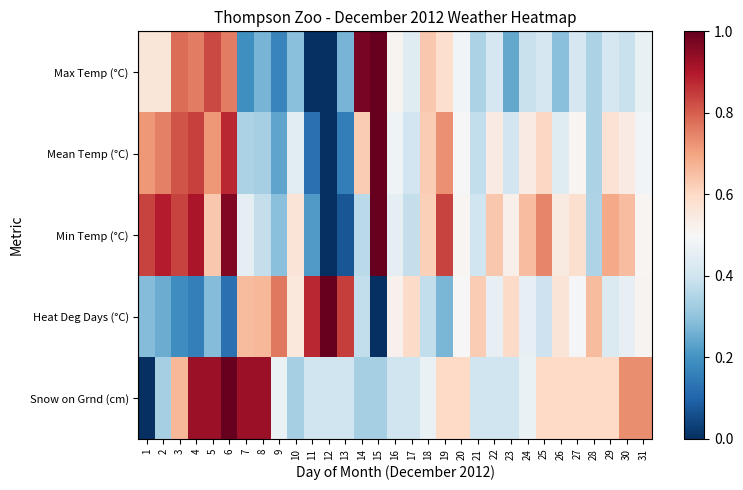

Reading left to right, list all the values displayed in this chart.

Max Temp (°C): 1=0.6	2=0.6	3=0.8	4=0.8	5=0.8	6=0.8	7=0.2	8=0.3	9=0.2	10=0.3	11=0.0	12=0.0	13=0.3	14=1.0	15=1.0	16=0.5	17=0.4	18=0.6	19=0.6	20=0.5	21=0.3	22=0.4	23=0.2	24=0.4	25=0.4	26=0.3	27=0.4	28=0.3	29=0.4	30=0.4	31=0.5
Mean Temp (°C): 1=0.7	2=0.8	3=0.8	4=0.8	5=0.7	6=0.9	7=0.3	8=0.3	9=0.2	10=0.4	11=0.1	12=0.0	13=0.2	14=0.6	15=1.0	16=0.5	17=0.4	18=0.6	19=0.7	20=0.5	21=0.4	22=0.5	23=0.4	24=0.5	25=0.6	26=0.4	27=0.5	28=0.3	29=0.6	30=0.5	31=0.5
Min Temp (°C): 1=0.8	2=0.9	3=0.8	4=0.9	5=0.6	6=1.0	7=0.5	8=0.4	9=0.3	10=0.6	11=0.2	12=0.0	13=0.1	14=0.4	15=1.0	16=0.5	17=0.4	18=0.6	19=0.8	20=0.5	21=0.4	22=0.6	23=0.5	24=0.7	25=0.7	26=0.5	27=0.6	28=0.3	29=0.7	30=0.7	31=0.5
Heat Deg Days (°C): 1=0.3	2=0.2	3=0.2	4=0.2	5=0.3	6=0.1	7=0.7	8=0.7	9=0.8	10=0.6	11=0.9	12=1.0	13=0.8	14=0.4	15=0.0	16=0.5	17=0.6	18=0.4	19=0.3	20=0.5	21=0.6	22=0.5	23=0.6	24=0.5	25=0.4	26=0.6	27=0.5	28=0.7	29=0.4	30=0.5	31=0.5
Snow on Grnd (cm): 1=0.0	2=0.3	3=0.7	4=0.9	5=0.9	6=1.0	7=0.9	8=0.9	9=0.5	10=0.3	11=0.4	12=0.4	13=0.4	14=0.3	15=0.3	16=0.4	17=0.4	18=0.5	19=0.6	20=0.6	21=0.4	22=0.4	23=0.4	24=0.5	25=0.6	26=0.6	27=0.6	28=0.6	29=0.6	30=0.7	31=0.7